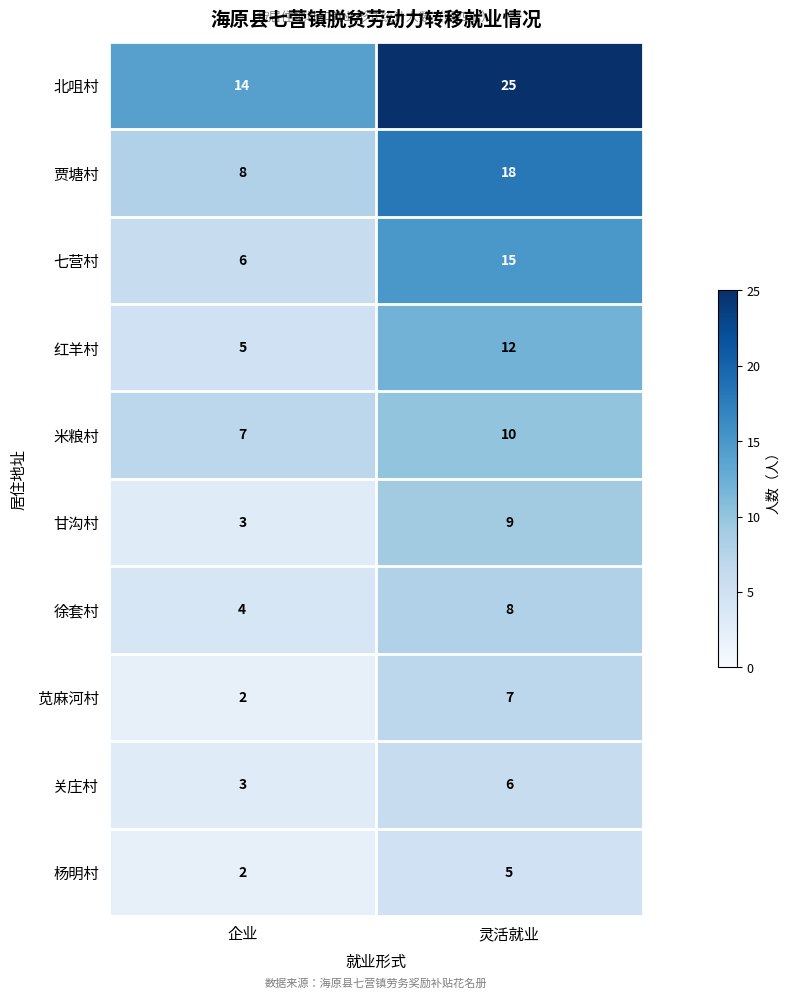

Reading left to right, transcribe all the data shown in this chart.

北咀村: 企业=14	灵活就业=25
贾塘村: 企业=8	灵活就业=18
七营村: 企业=6	灵活就业=15
红羊村: 企业=5	灵活就业=12
米粮村: 企业=7	灵活就业=10
甘沟村: 企业=3	灵活就业=9
徐套村: 企业=4	灵活就业=8
苋麻河村: 企业=2	灵活就业=7
关庄村: 企业=3	灵活就业=6
杨明村: 企业=2	灵活就业=5